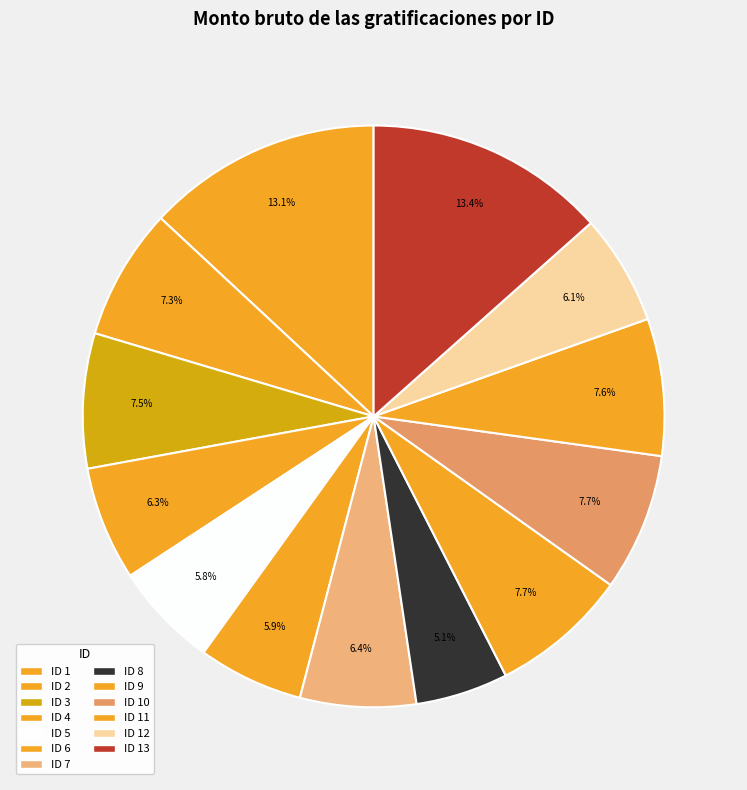

How many segments does this pie chart have?

13